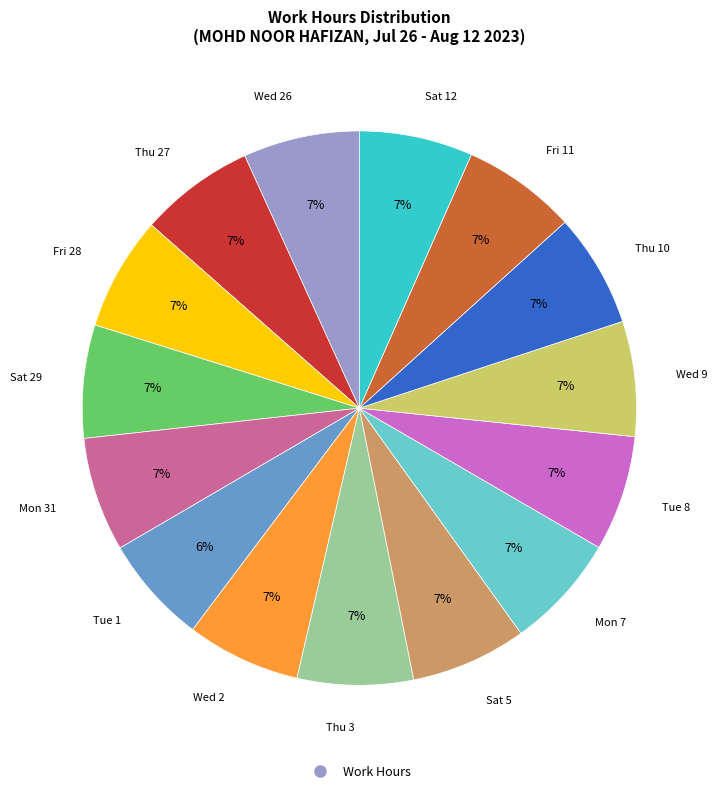

How many segments does this pie chart have?

15